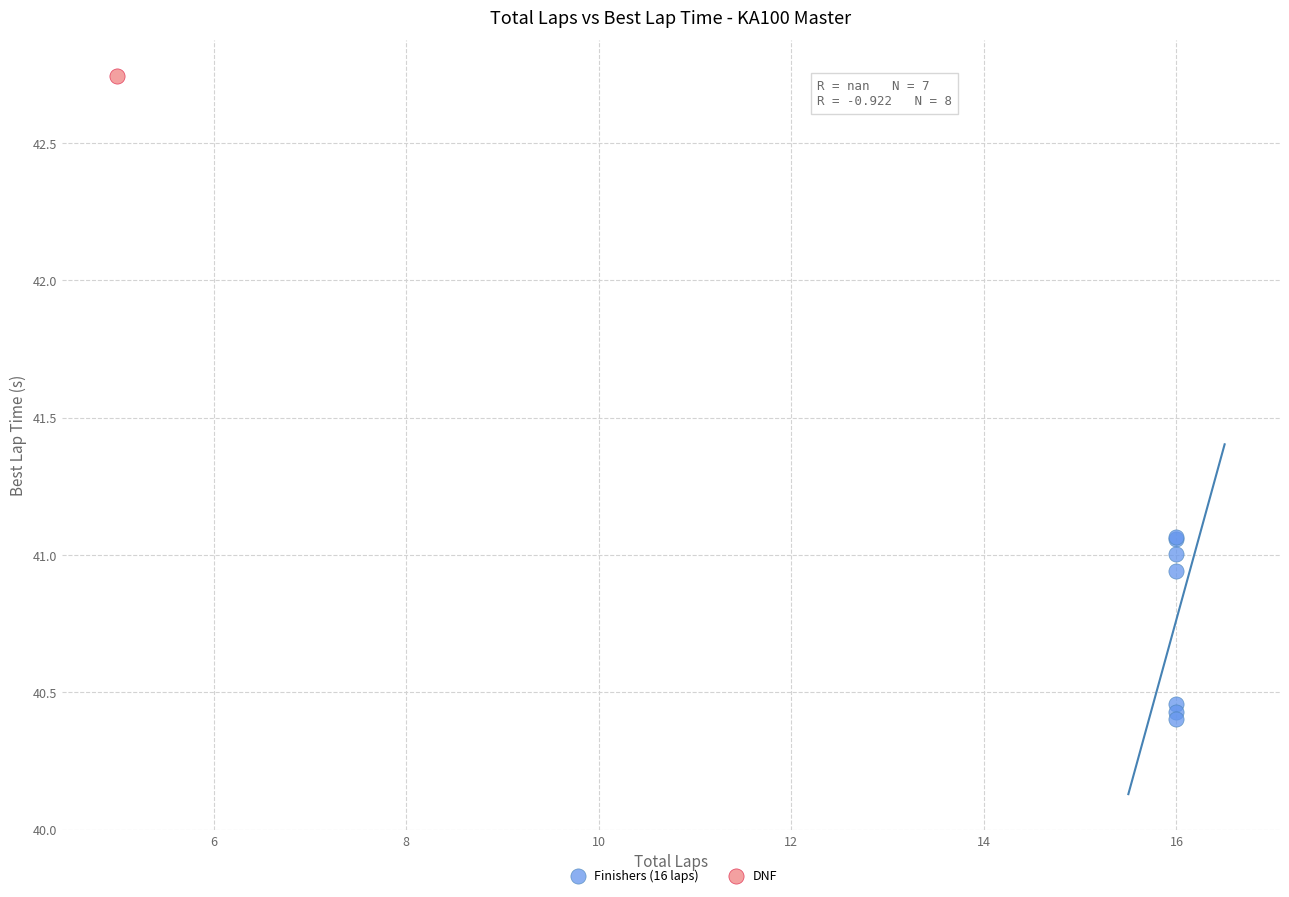

What are all the series names shown in the legend?

Finishers (16 laps), DNF